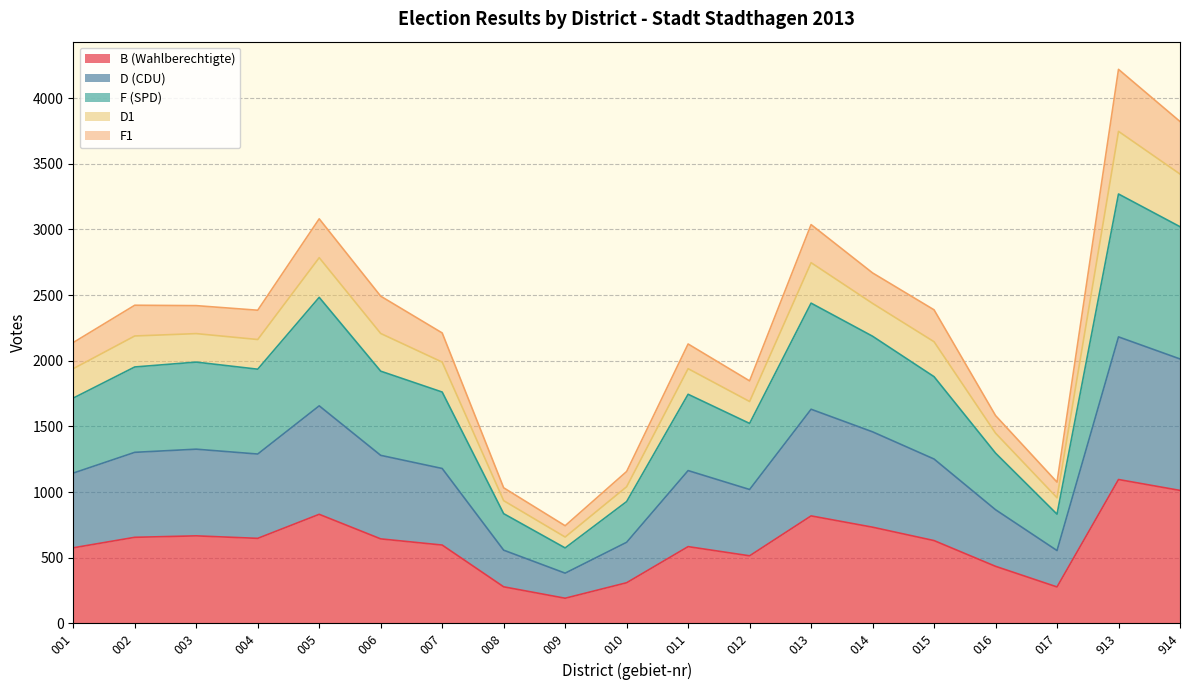

How many interior local valleys does the B (Wahlberechtigte) series have?

4